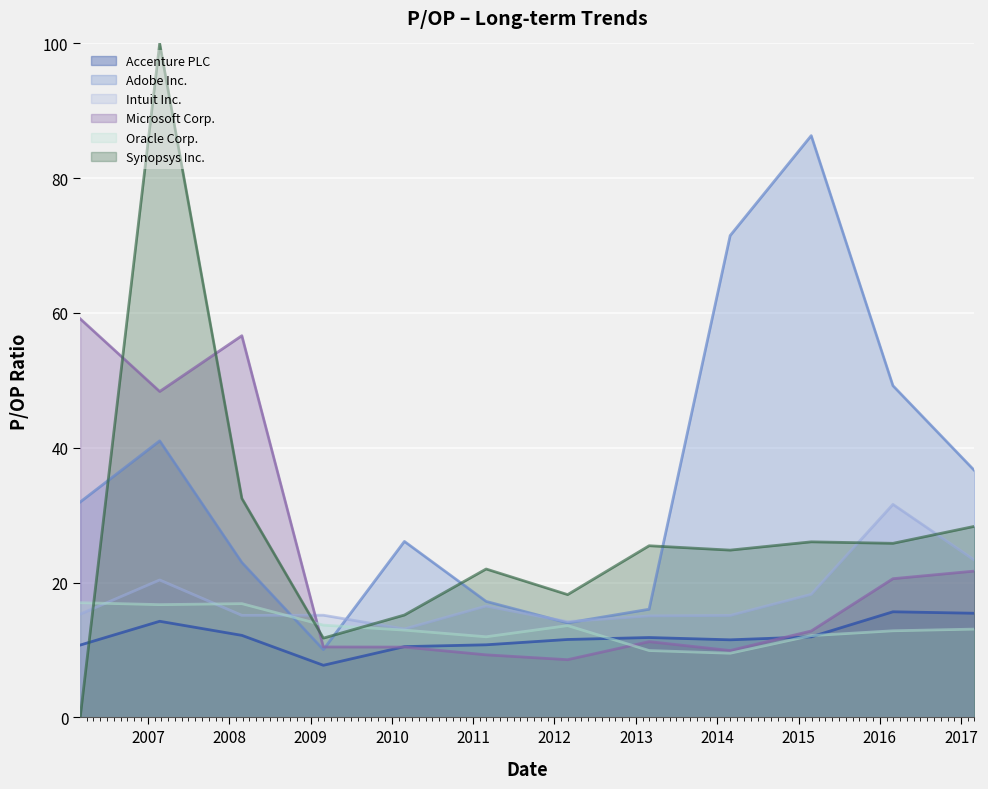

What are all the series names shown in the legend?

Accenture PLC, Adobe Inc., Intuit Inc., Microsoft Corp., Oracle Corp., Synopsys Inc.